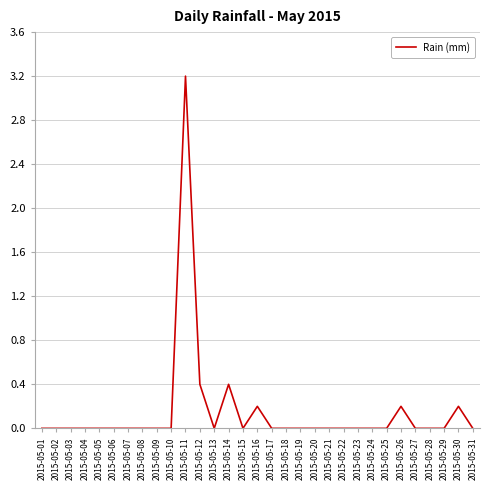

Between 2015-05-16 and 2015-05-05, which is larger?

2015-05-16